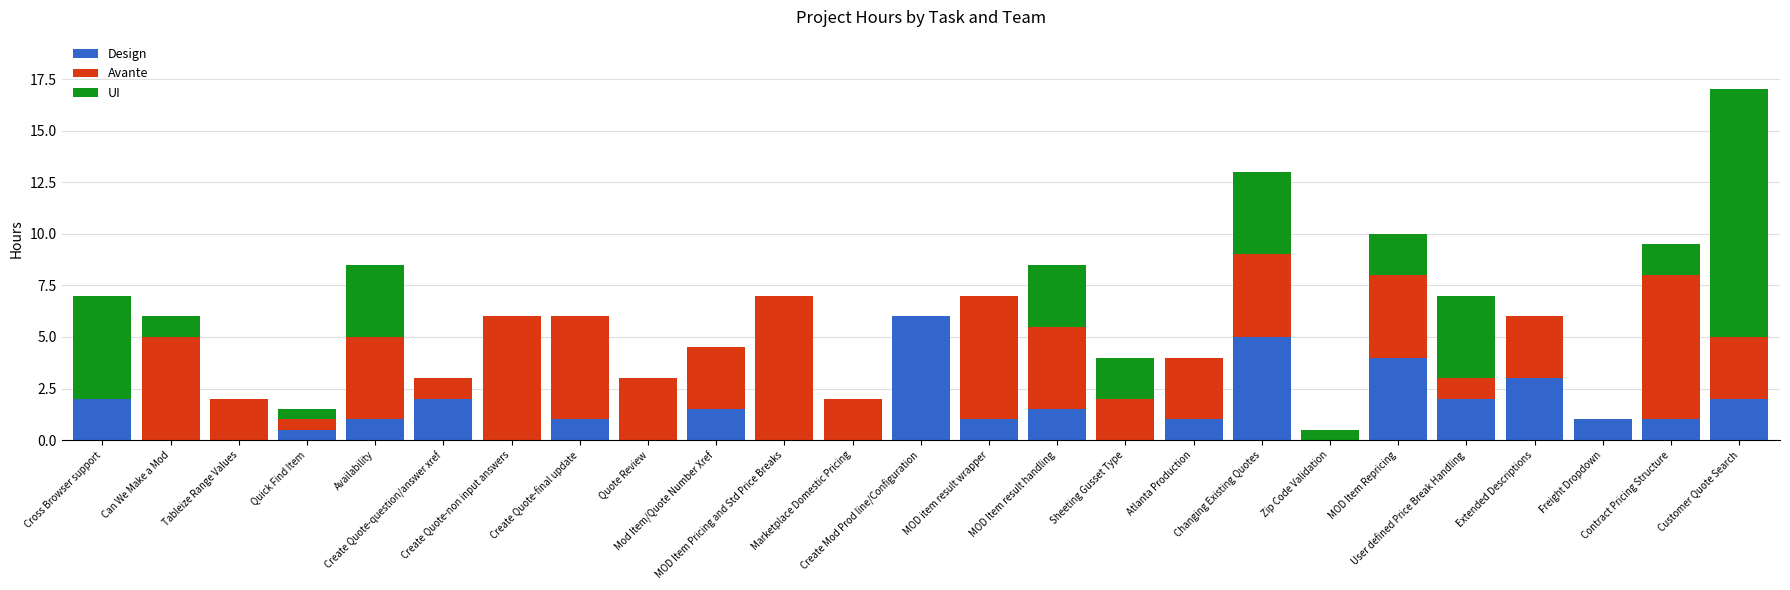

How many data points does each series have?

25